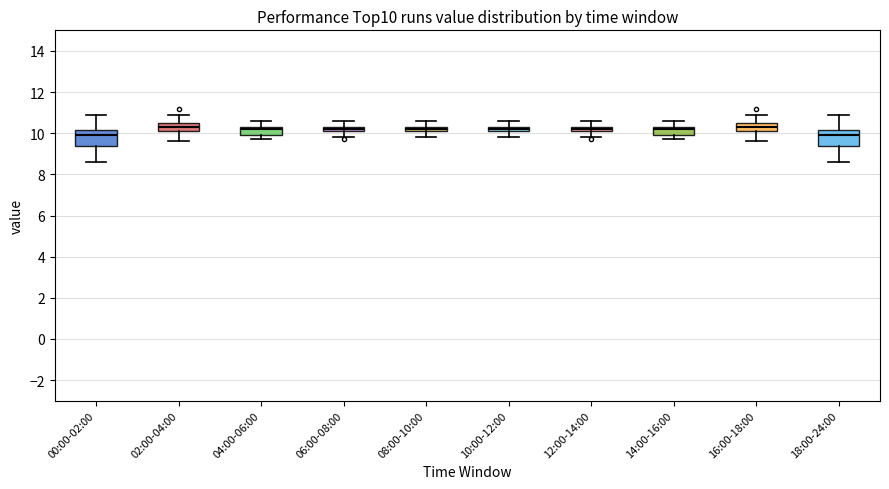

Where is the lower edge of the box for 02:00-04:00 on the y-axis? The values are not printed on the chart, so give them approximately, as read against the axis.

10.2